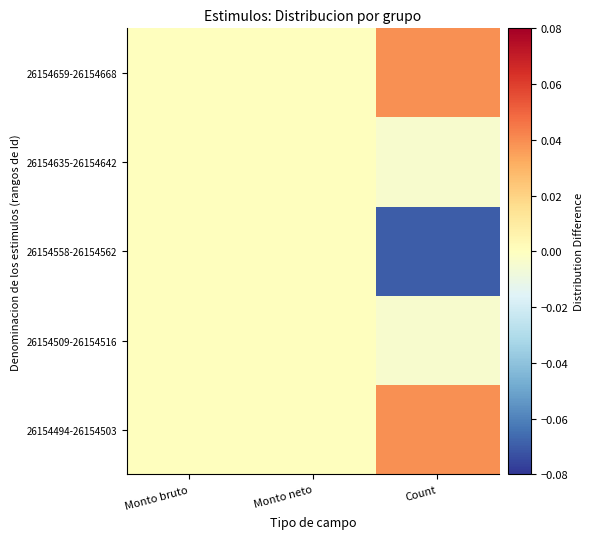

Reading left to right, transcribe all the data shown in this chart.

26154494-26154503: Monto bruto=0.0	Monto neto=0.0	Count=0.0
26154509-26154516: Monto bruto=0.0	Monto neto=0.0	Count=-0.0
26154558-26154562: Monto bruto=0.0	Monto neto=0.0	Count=-0.1
26154635-26154642: Monto bruto=0.0	Monto neto=0.0	Count=-0.0
26154659-26154668: Monto bruto=0.0	Monto neto=0.0	Count=0.0